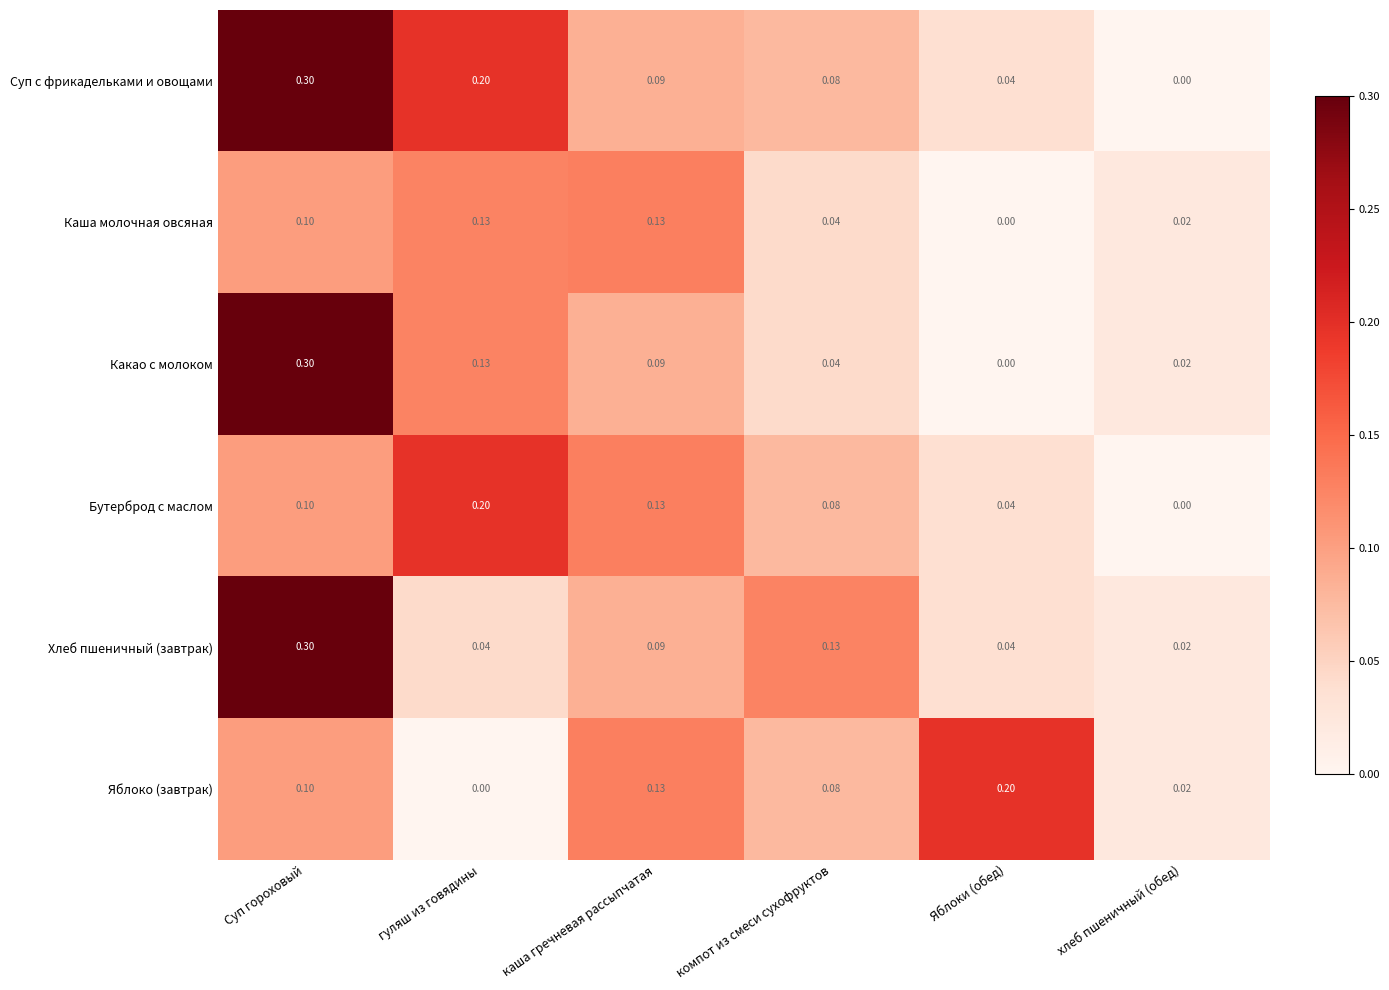

Which category has the highest value across all series?

Суп гороховый